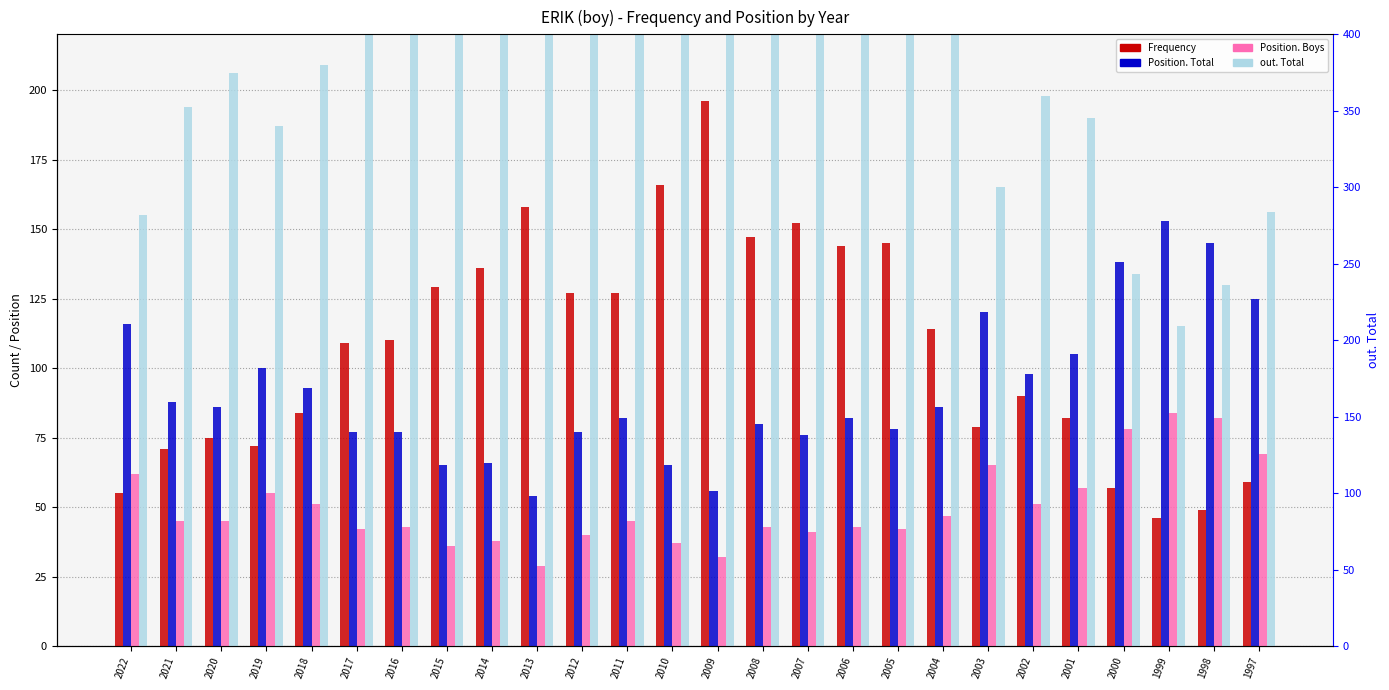

How many groups of bars are there?

26